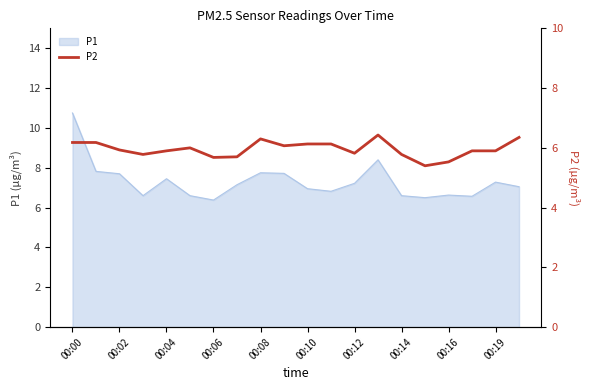

The P1 series shows 7.2 at 00:12. True or false?

True